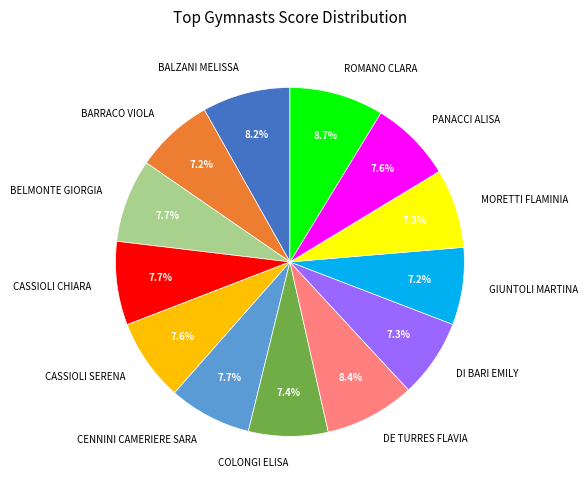

Combined, what portion of the pie is CASSIOLI CHIARA and CENNINI CAMERIERE SARA?

15.4%